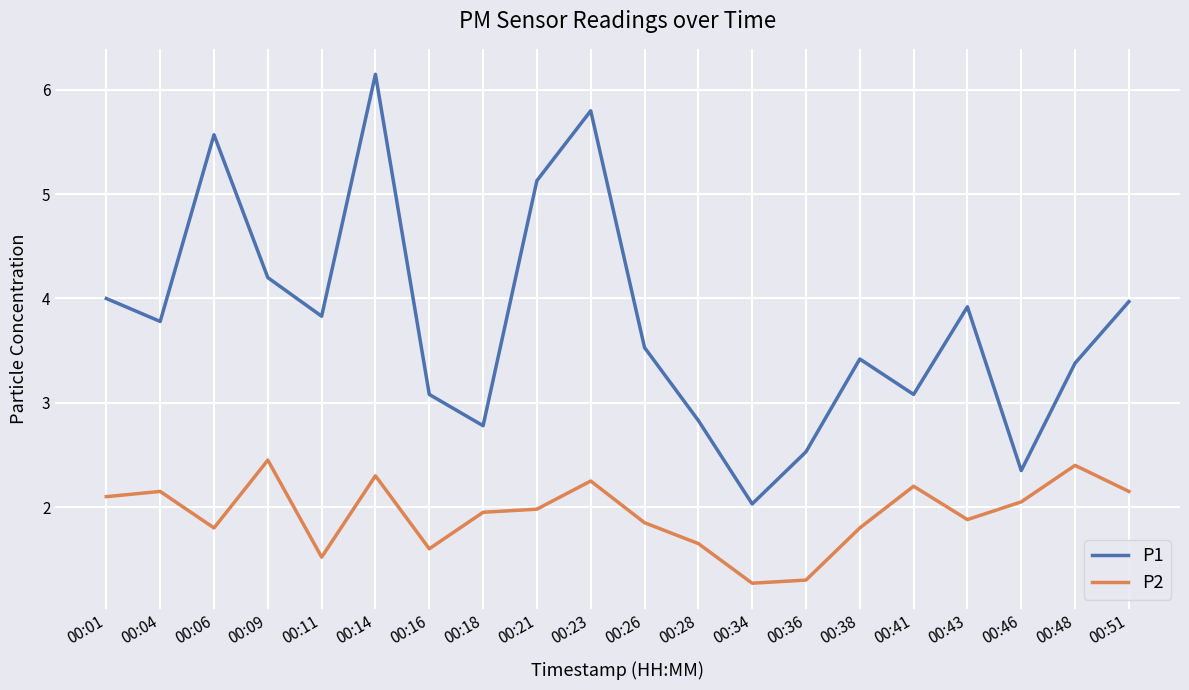

True or false: P2 has a value of 3.1 at 00:04.

False